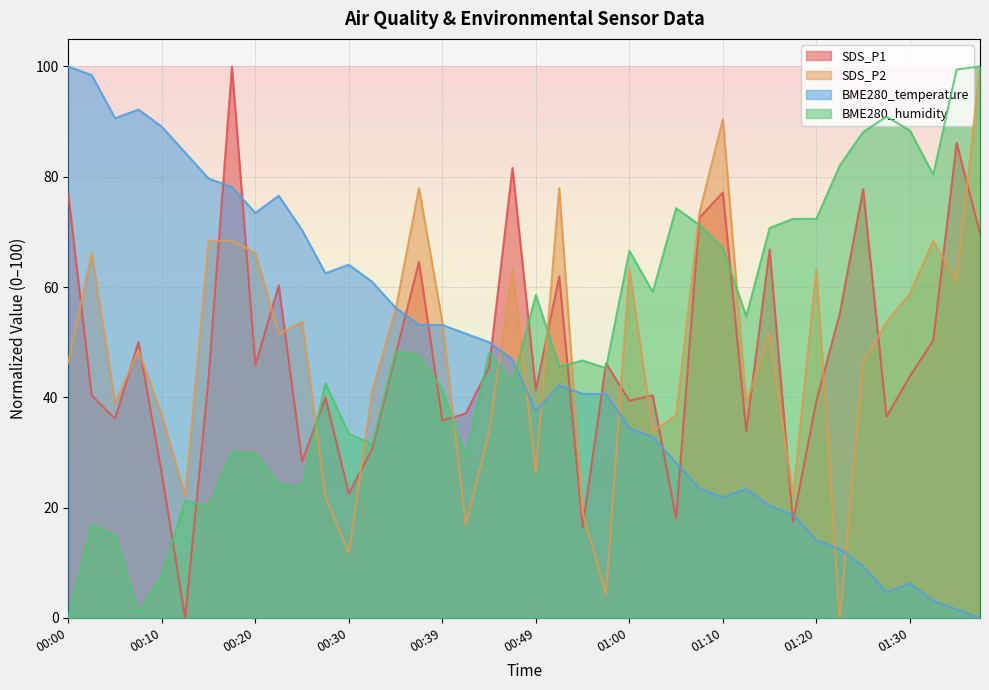

Which series has the largest total across all categories?

BME280_humidity